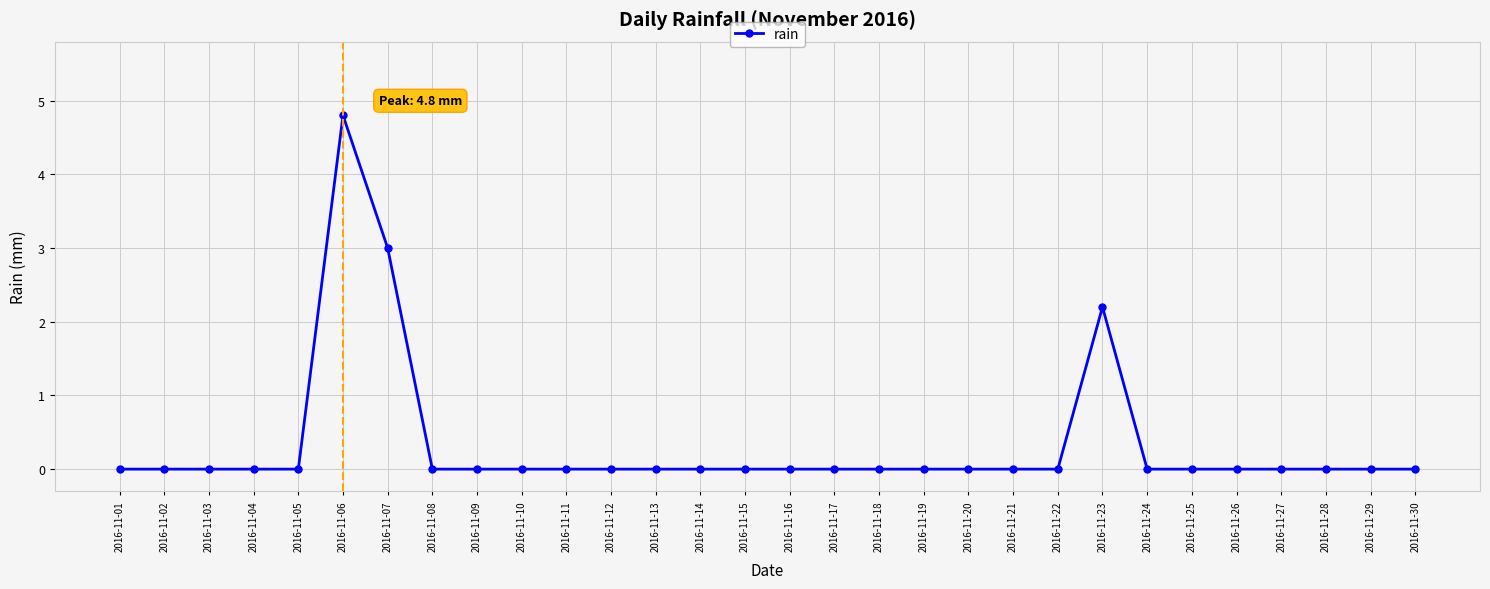

Is it true that the value at 2016-11-03 is 2.5?

False